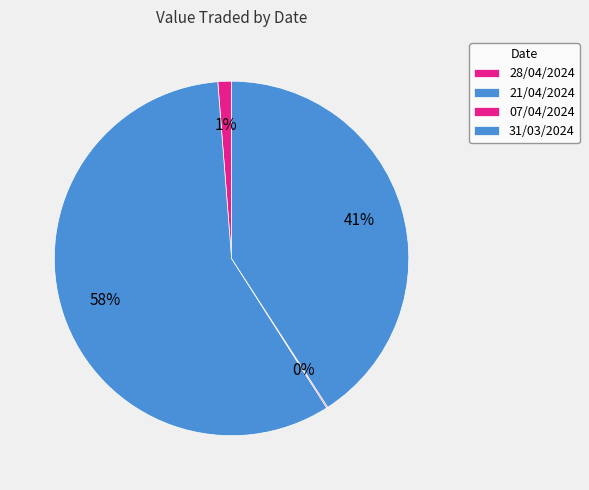

Which category has the smallest portion of the pie?

07/04/2024